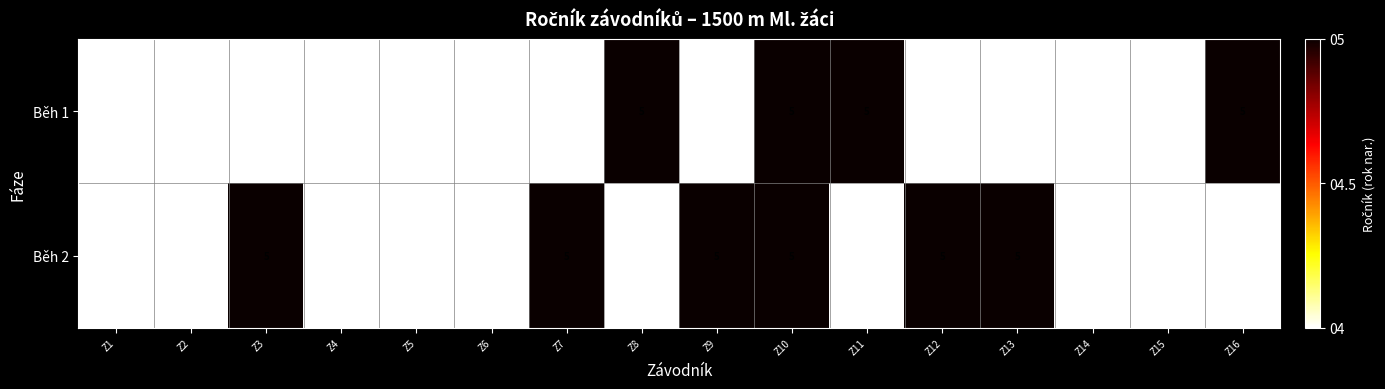

What is the total value across all series at Z14?

8